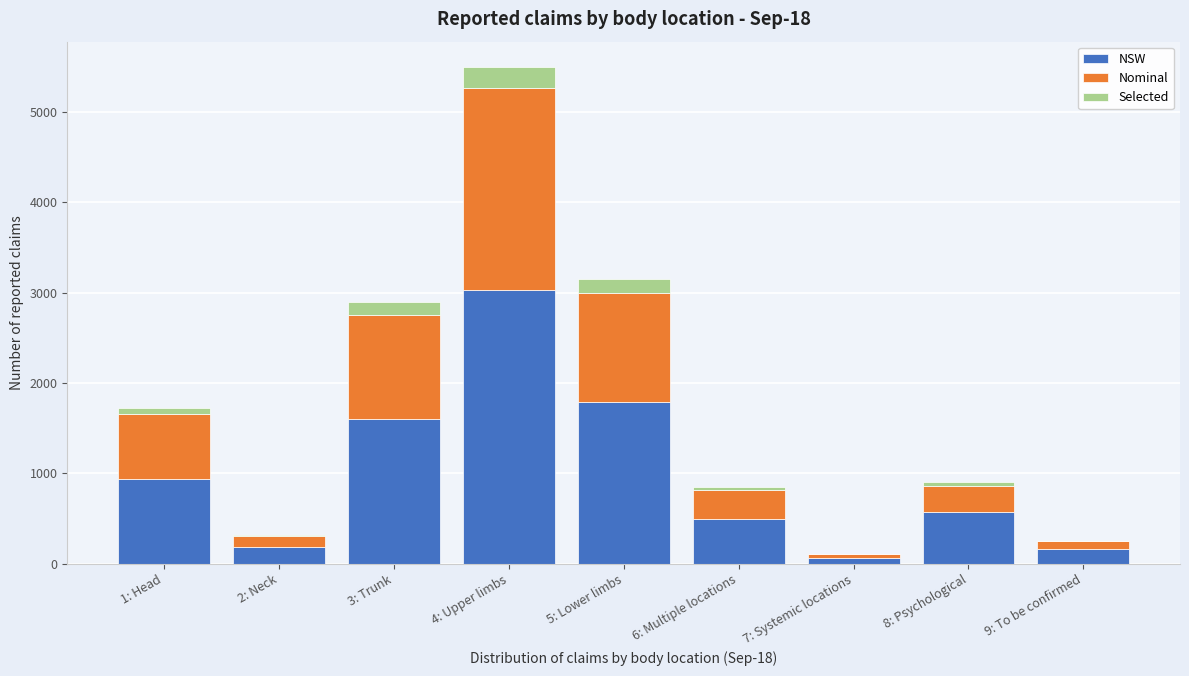

At which category is the sum across all series the highest?

4: Upper limbs